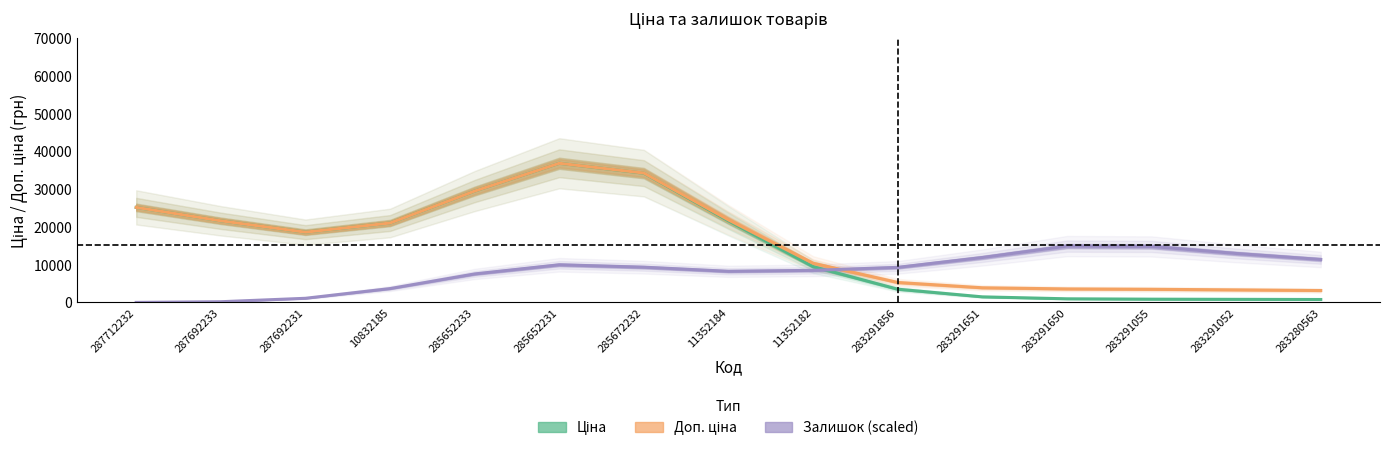

Which category has the lowest value in the Залишок (scaled) series?

287712232